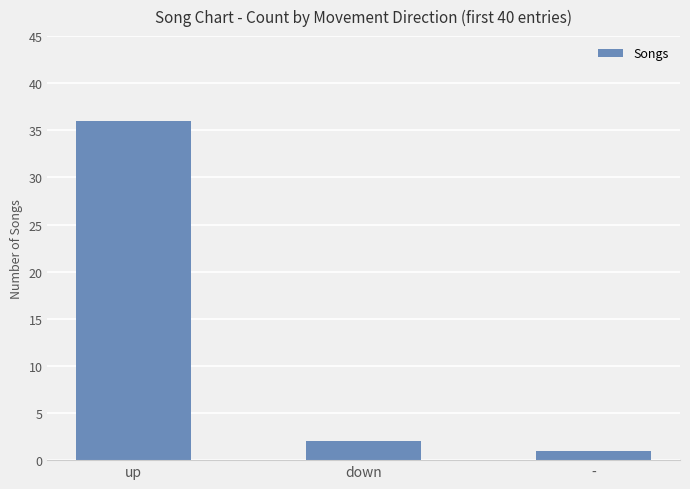

What is the greatest value displayed?

36